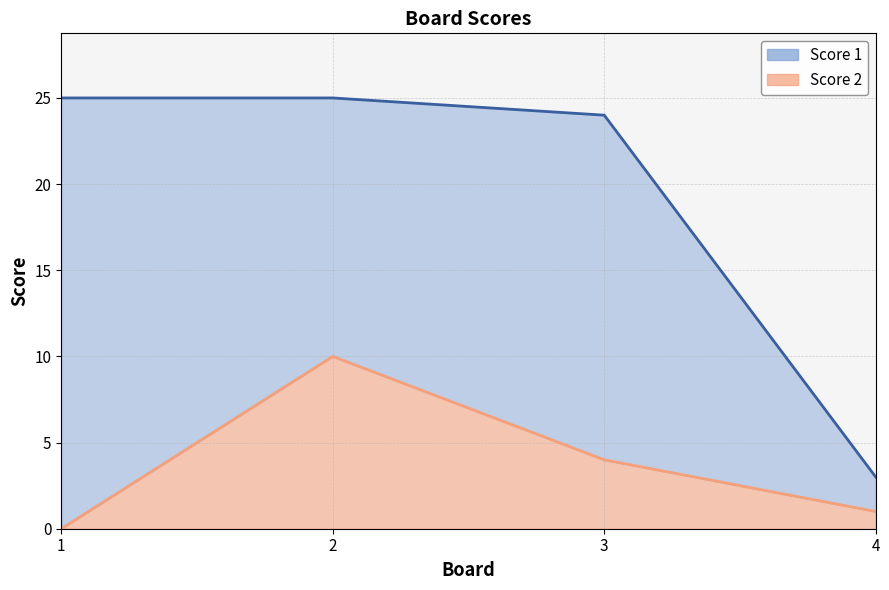

What is the maximum value shown in the chart?

25